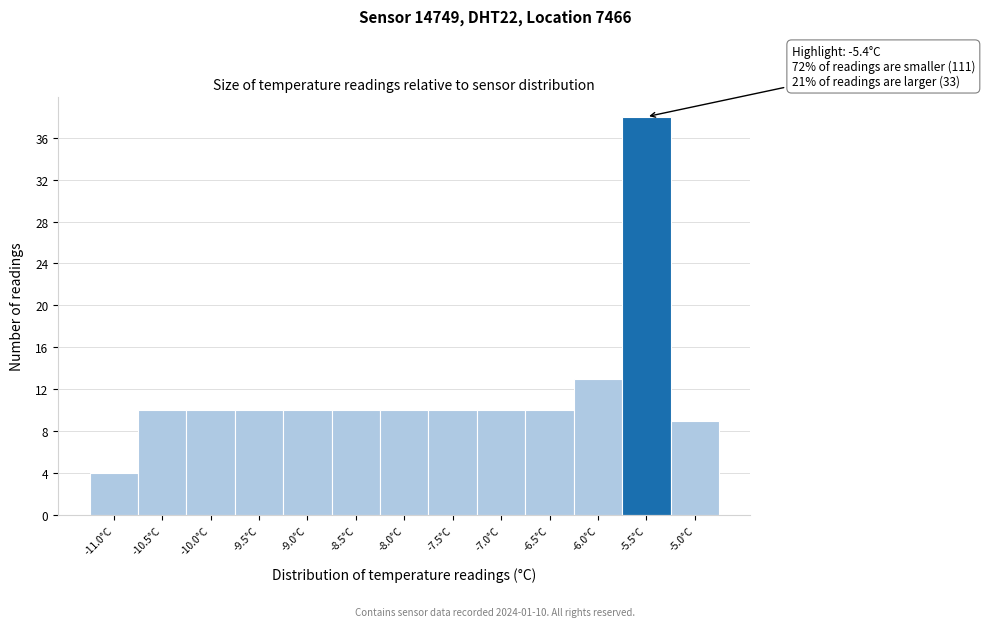

Reading left to right, transcribe all the data shown in this chart.

-11.0°C=4	-10.5°C=10	-10.0°C=10	-9.5°C=10	-9.0°C=10	-8.5°C=10	-8.0°C=10	-7.5°C=10	-7.0°C=10	-6.5°C=10	-6.0°C=13	-5.5°C=38	-5.0°C=9